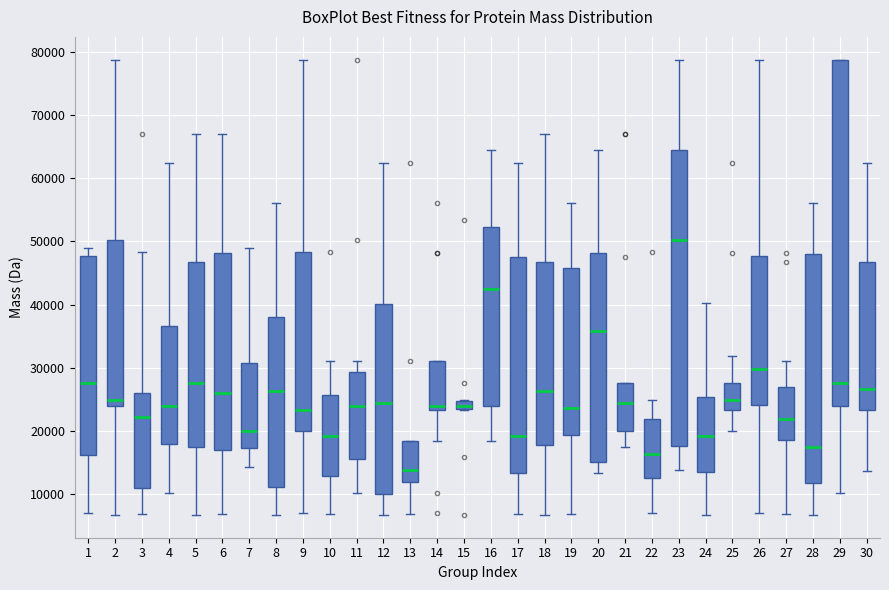

Where does the lower whisker of the box at x = 28 end on the y-axis? The values are not printed on the chart, so give them approximately, as read against the axis.

7000